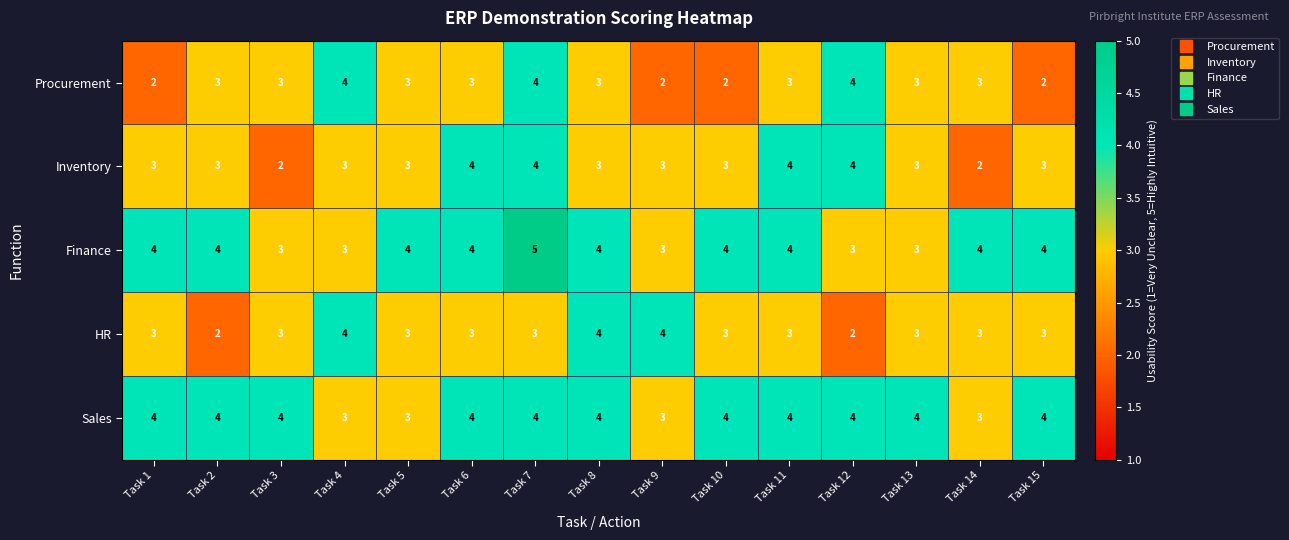

What is the approximate value of Procurement at Task 12?

4